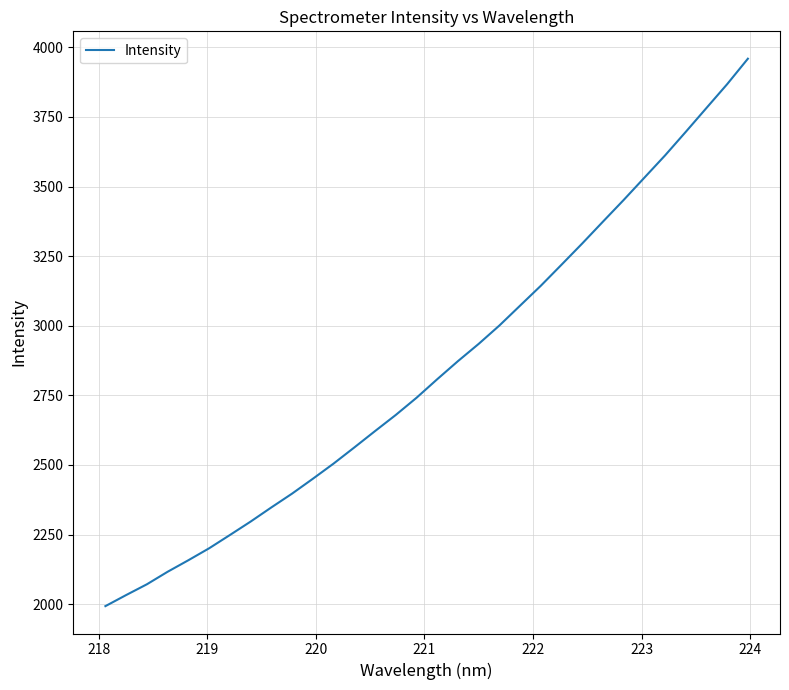

What is the difference between the maximum and minimum values?

1966.4